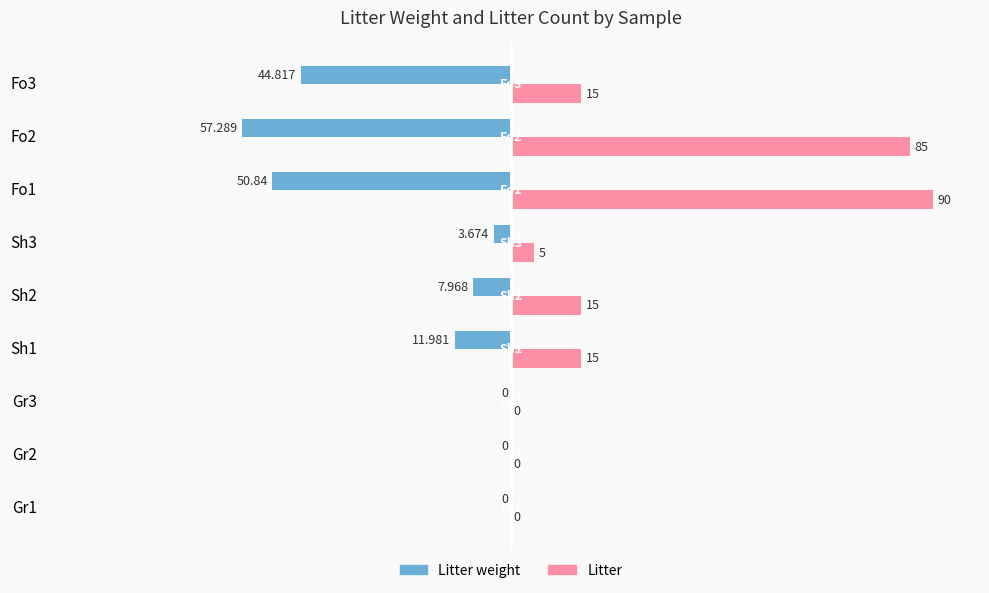

Between Gr3 and Fo2, which series saw the biggest shift?

Litter